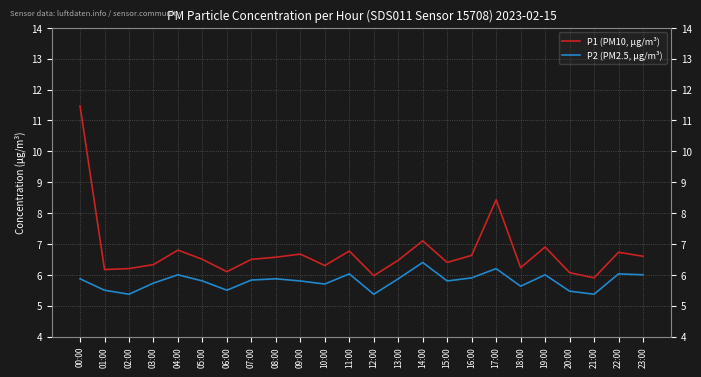

The P1 (PM10, µg/m³) series shows 2.3 at 10:00. True or false?

False